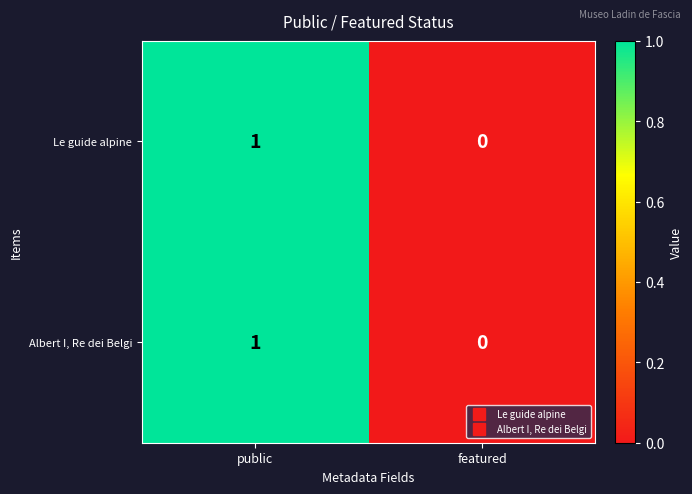

Is the value of Le guide alpine at featured greater than the value of Albert I, Re dei Belgi at public?

No